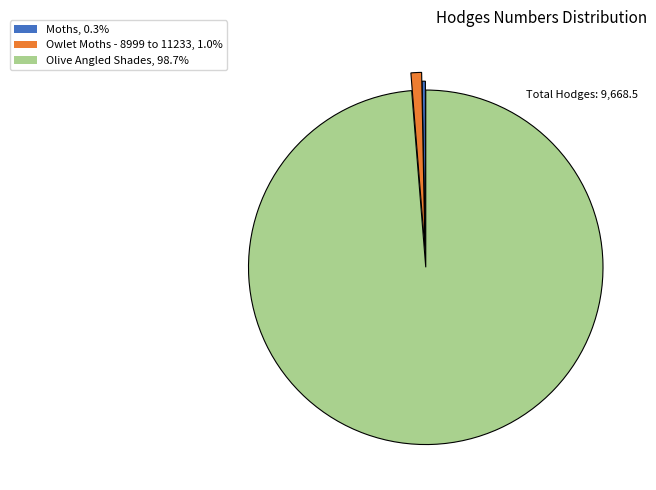

Approximately how many times larger is the value at Moths, 0.3% compared to Owlet Moths - 8999 to 11233, 1.0%?

0.3